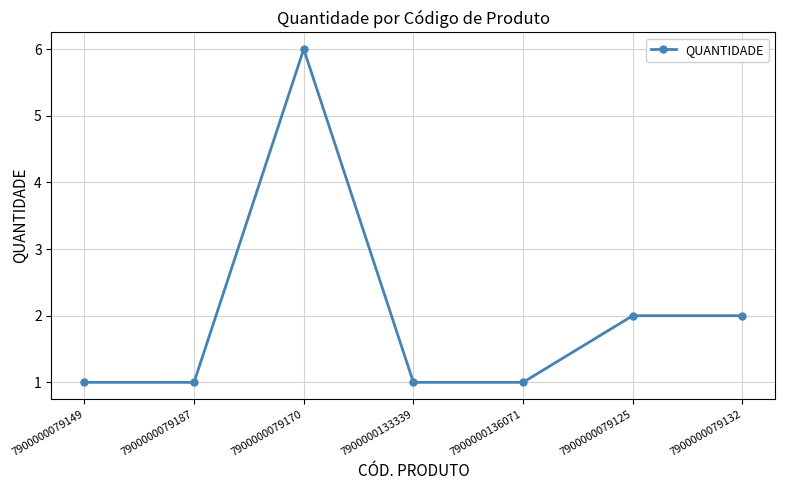

True or false: the data shows 1 at 7900000133339.

True